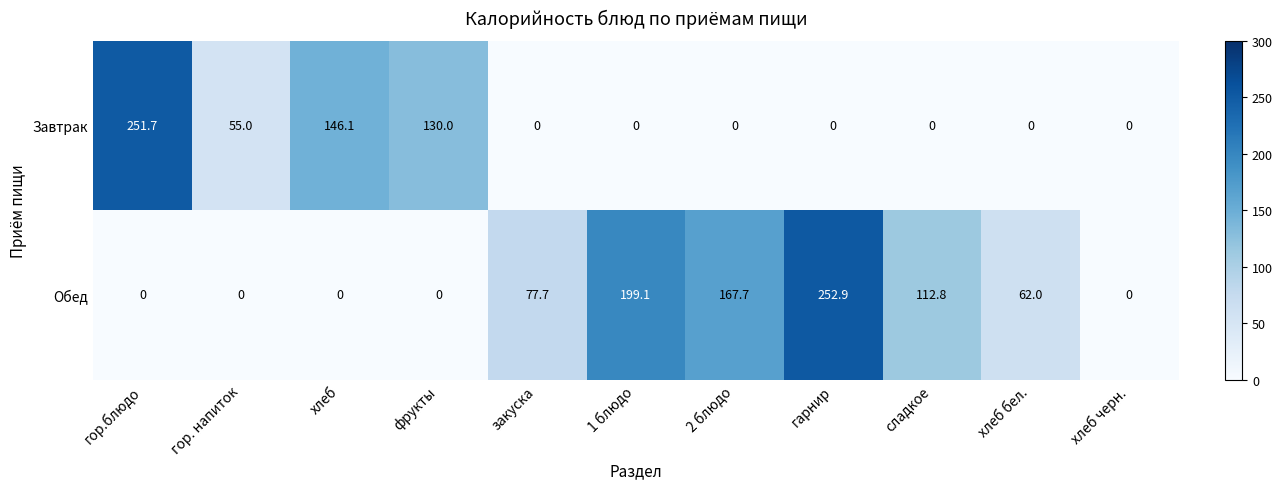

The Обед series shows 199.1 at 1 блюдо. True or false?

True